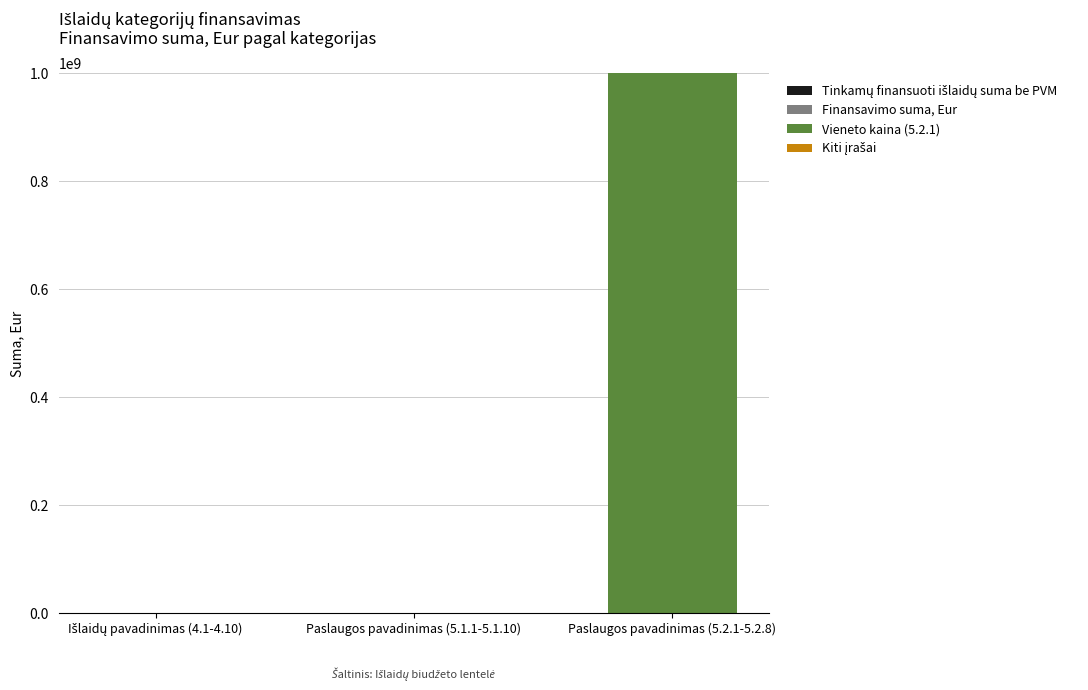

What is the greatest value displayed?

1000000000